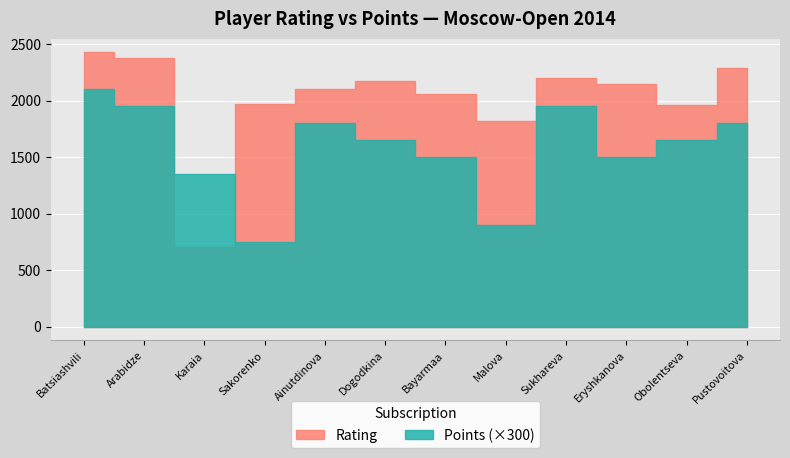

Reading right to left, transcribe all the data shown in this chart.

Rating: Pustovoitova=2288	Obolentseva=1963	Eryshkanova=2149	Sukhareva=2202	Malova=1822	Bayarmaa=2057	Dogodkina=2176	Ainutdinova=2105	Sakorenko=1970	Karaia=700	Arabidze=2374	Batsiashvili=2428
Points: Pustovoitova=1800	Obolentseva=1650	Eryshkanova=1500	Sukhareva=1950	Malova=900	Bayarmaa=1500	Dogodkina=1650	Ainutdinova=1800	Sakorenko=750	Karaia=1350	Arabidze=1950	Batsiashvili=2100